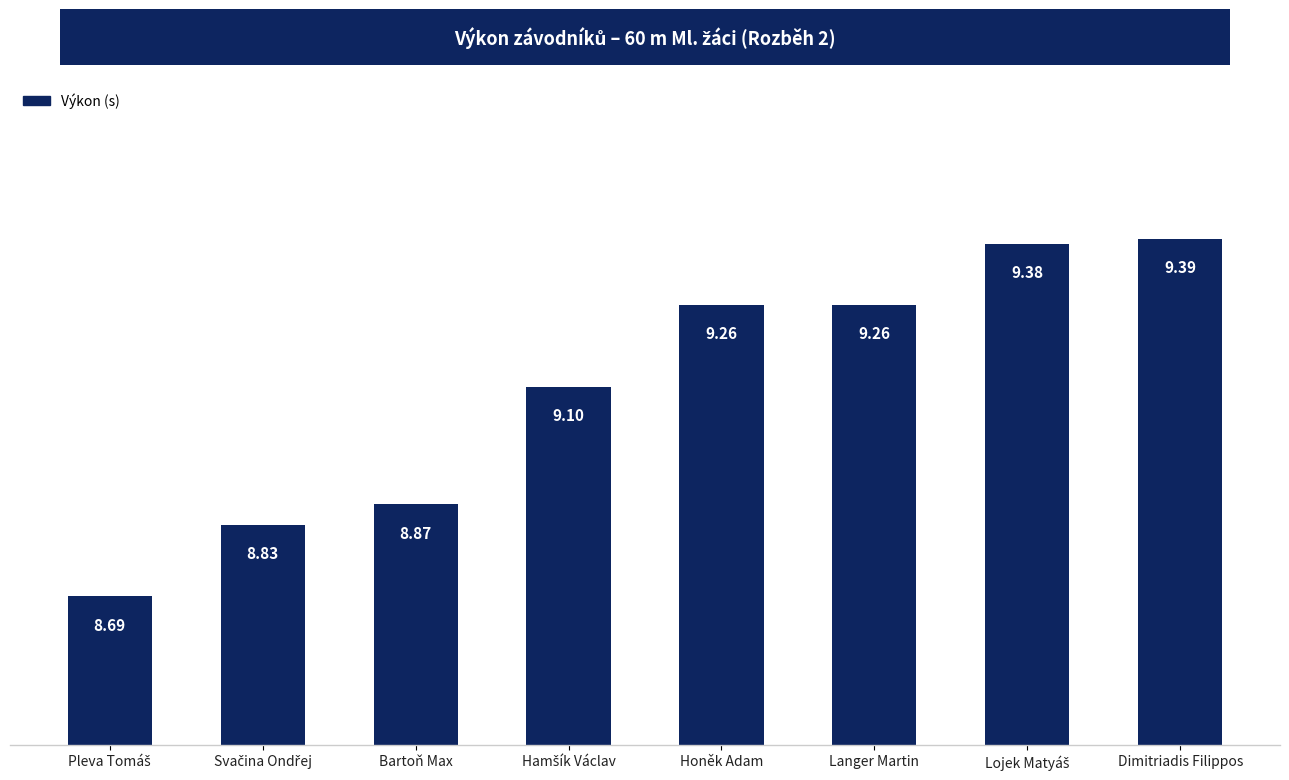

How many series are shown in this chart?

1